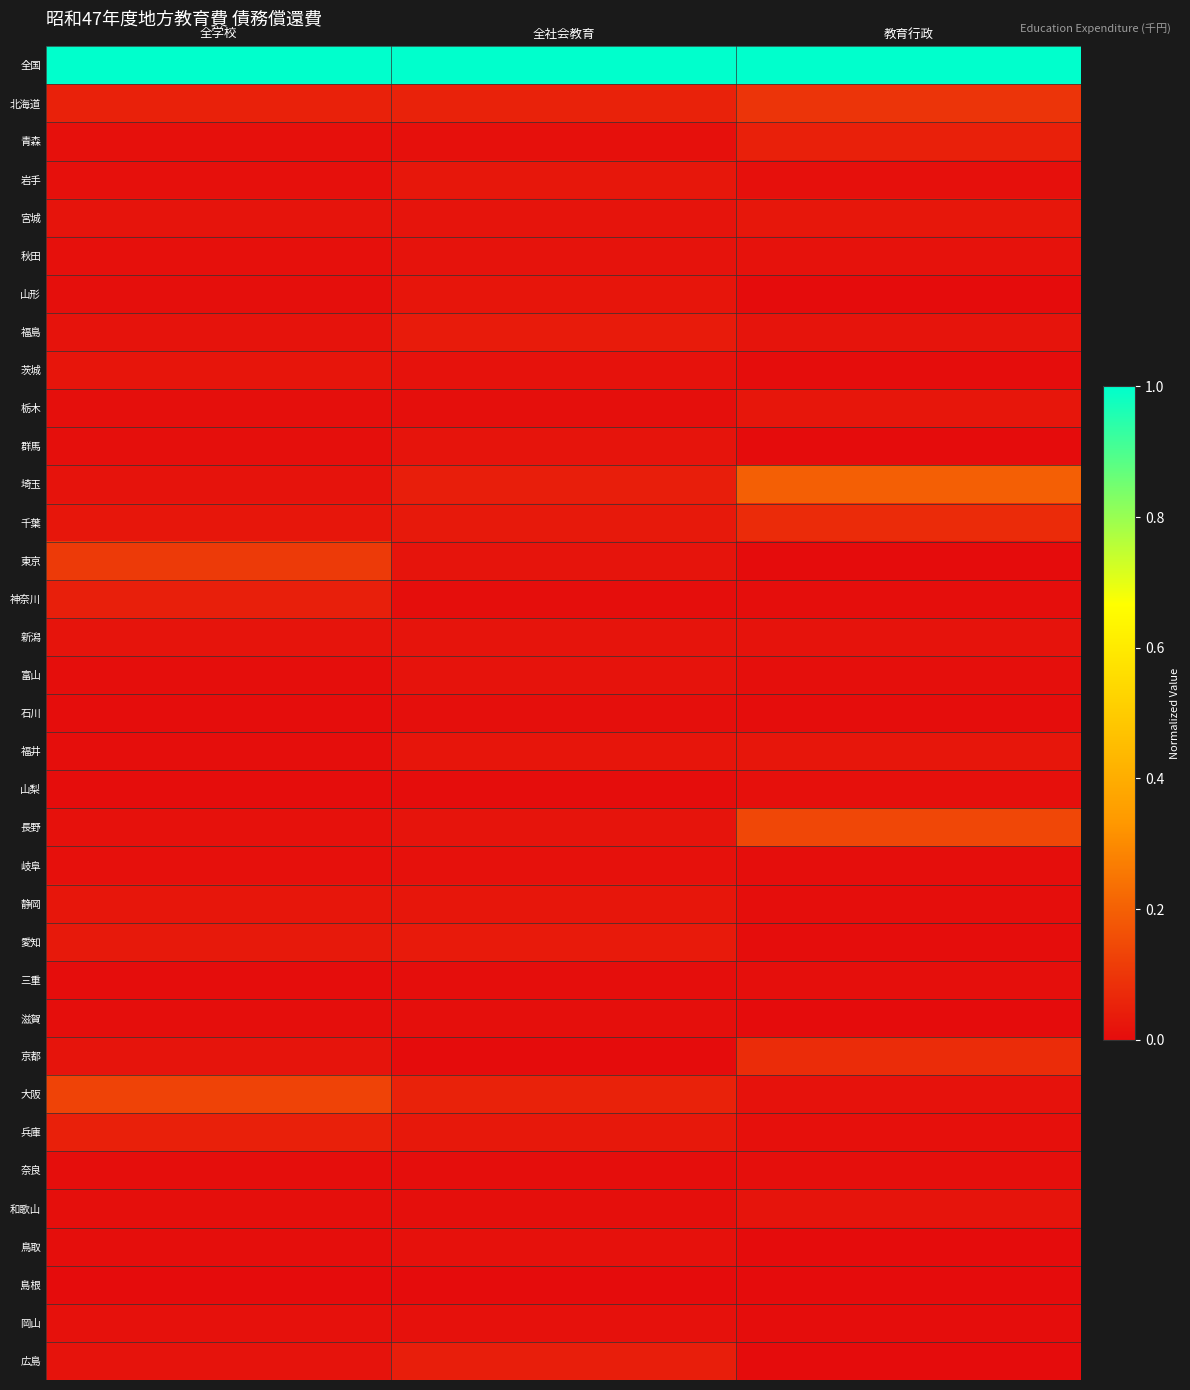

At which category does the chart reach its minimum across all series?

教育行政